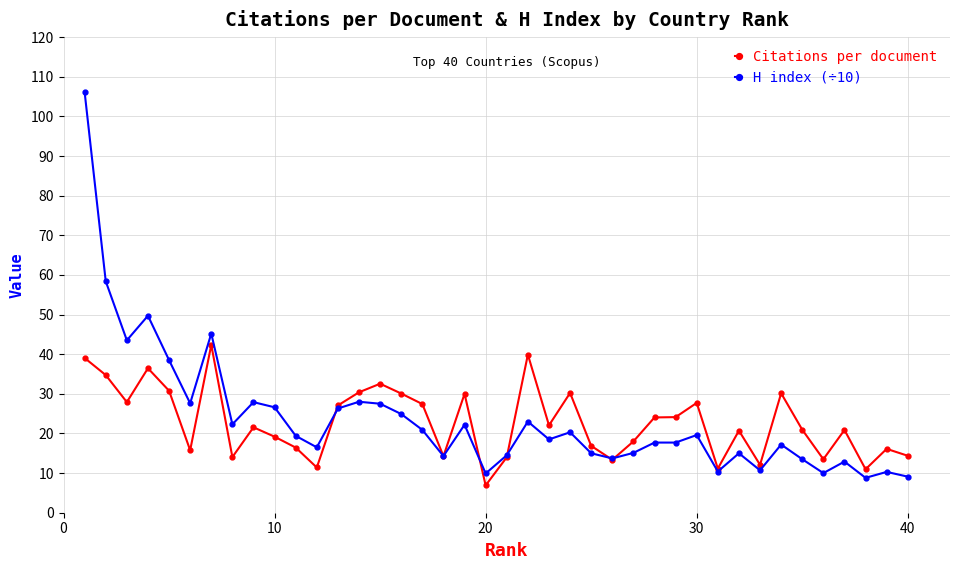

At how many categories does at least one series exceed 97?

1